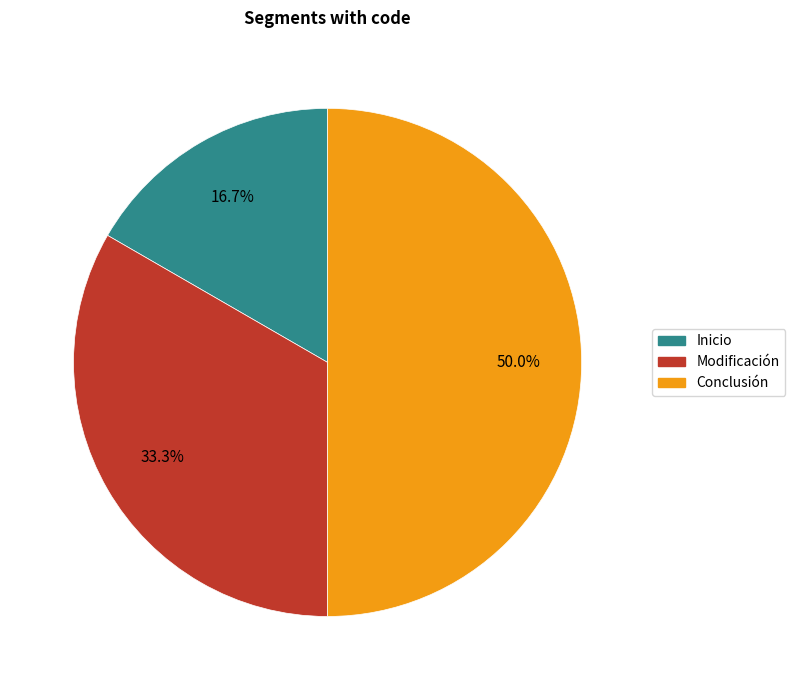

Is Modificación the majority of the pie?

No